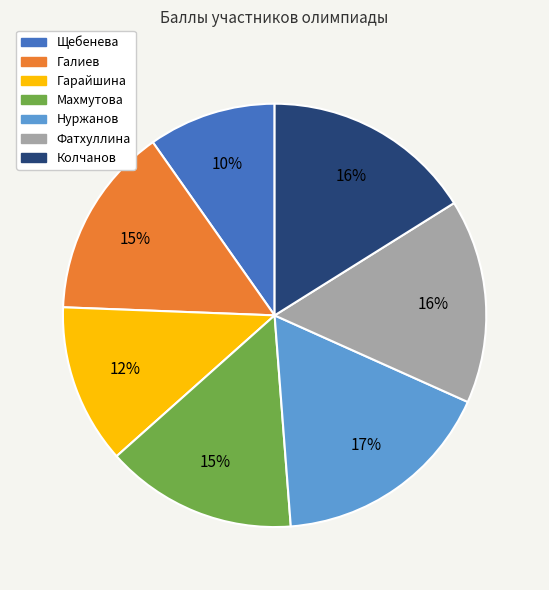

Is it true that Нуржанов is 4% of the pie?

False